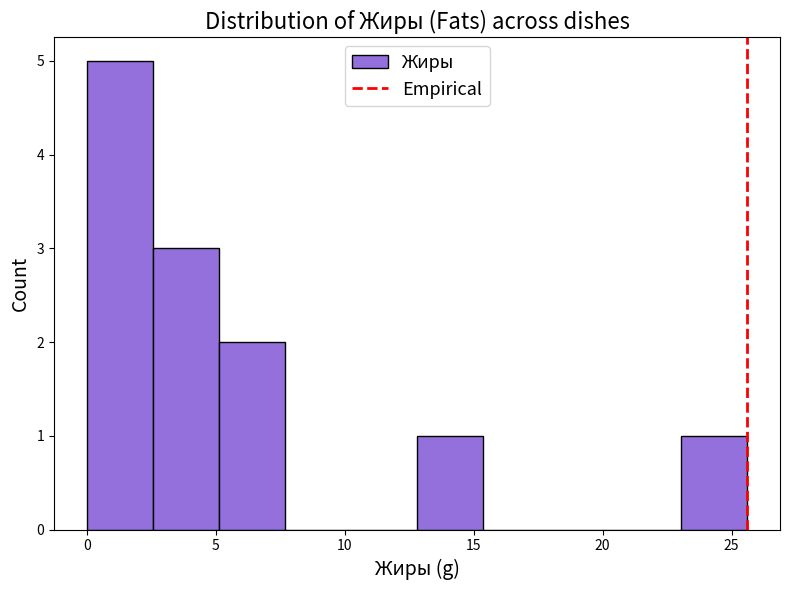

Reading left to right, transcribe this chart: for each bar, give the range it covers on the x-axis and its height. Neither the bar edges nor the heights are printed on the chart, so give them approximately, as read against the axes.

0.0 to 2.5: 5
2.5 to 5.0: 3
5.0 to 7.5: 2
7.5 to 10.0: 0
10.0 to 13.0: 0
13.0 to 15.5: 1
15.5 to 18.0: 0
18.0 to 20.5: 0
20.5 to 23.0: 0
23.0 to 25.5: 1